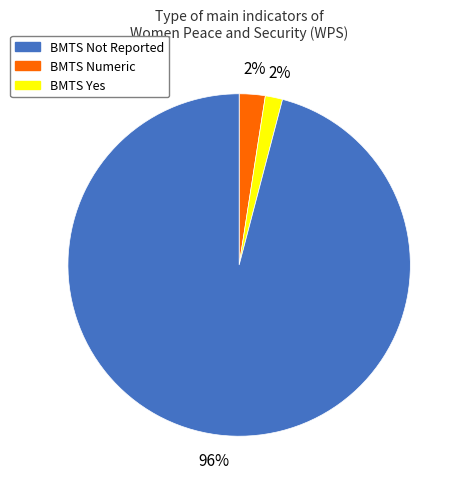

To the nearest percent, what is the average slice percentage?

33%